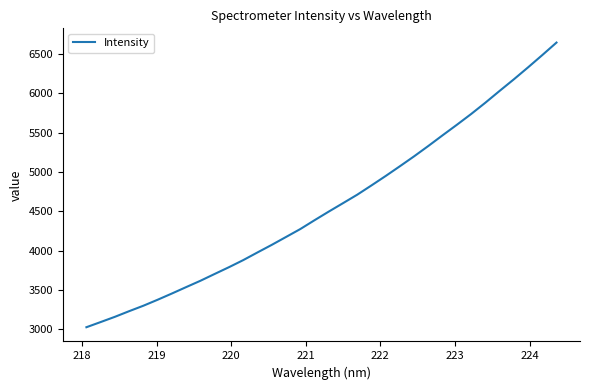

What is the sum of all values?

155591.5